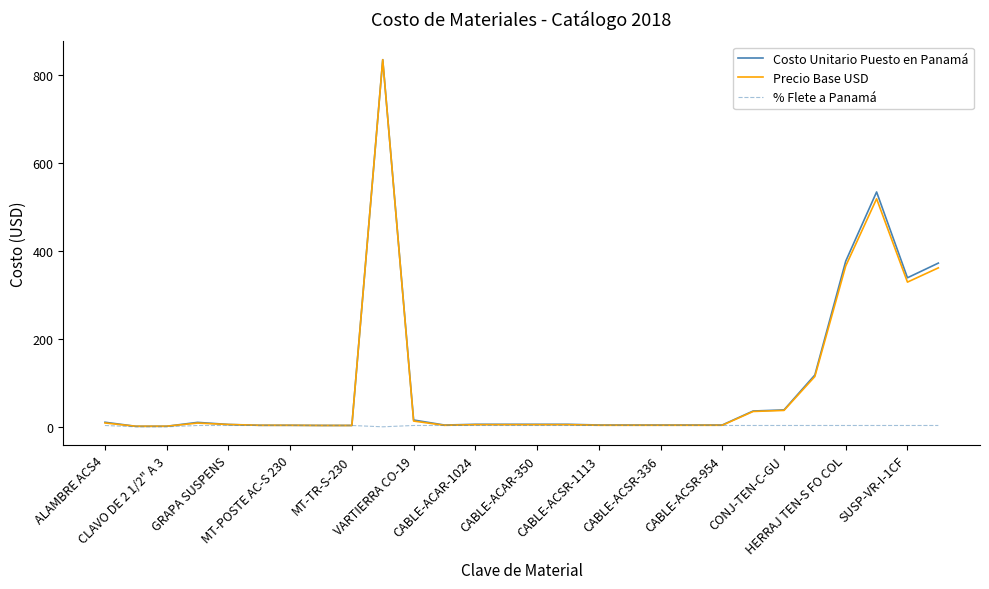

What is the maximum value for Costo Unitario Puesto en Panamá?

835.5